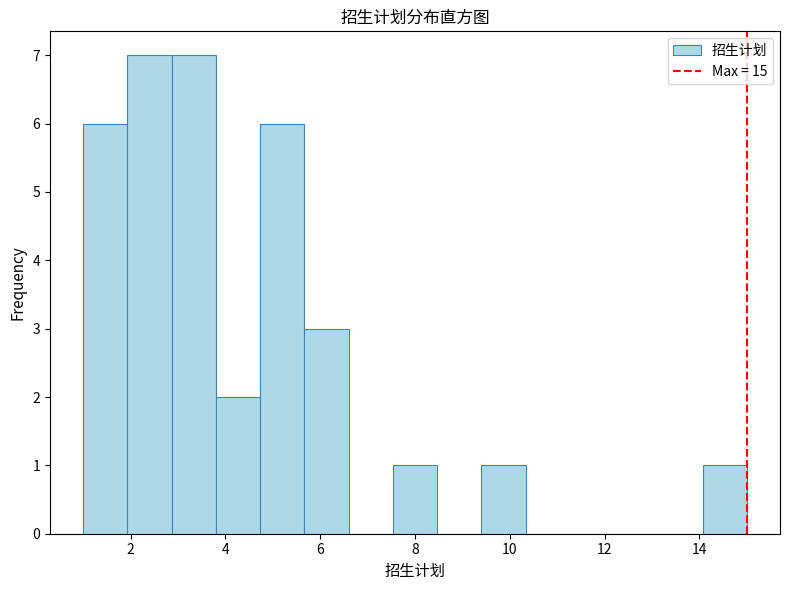

Reading left to right, transcribe this chart: for each bar, give the range it covers on the x-axis and its height. Neither the bar edges nor the heights are printed on the chart, so give them approximately, as read against the axes.

1.0 to 2.0: 6
2.0 to 2.8: 7
2.8 to 3.8: 7
3.8 to 4.8: 2
4.8 to 5.6: 6
5.6 to 6.6: 3
6.6 to 7.6: 0
7.6 to 8.4: 1
8.4 to 9.4: 0
9.4 to 10.4: 1
10.4 to 11.2: 0
11.2 to 12.2: 0
12.2 to 13.2: 0
13.2 to 14.0: 0
14.0 to 15.0: 1